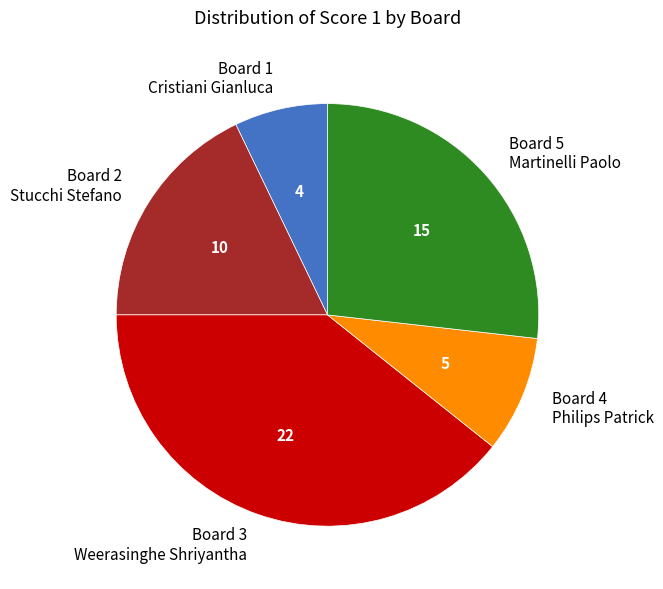

Is it true that Board 5 Martinelli Paolo is 27% of the pie?

True